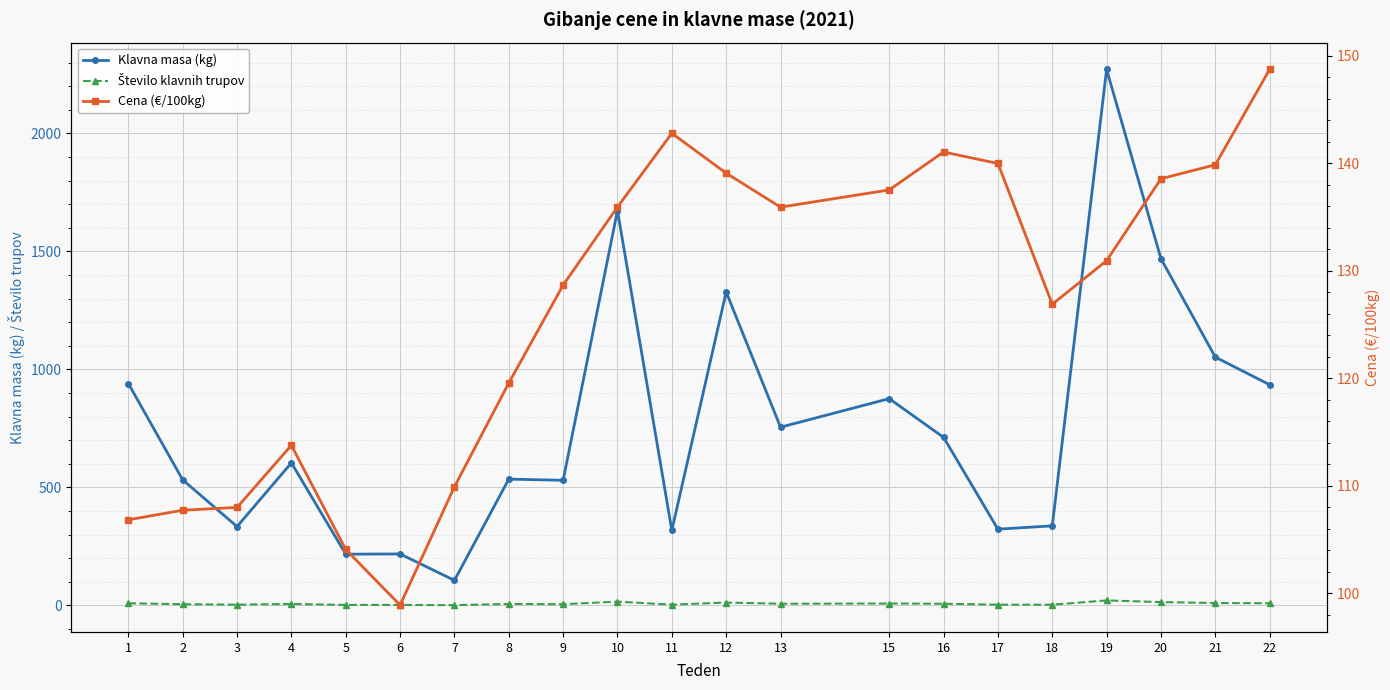

True or false: Klavna masa (kg) has more than 2 points higher than both neighbors.

True